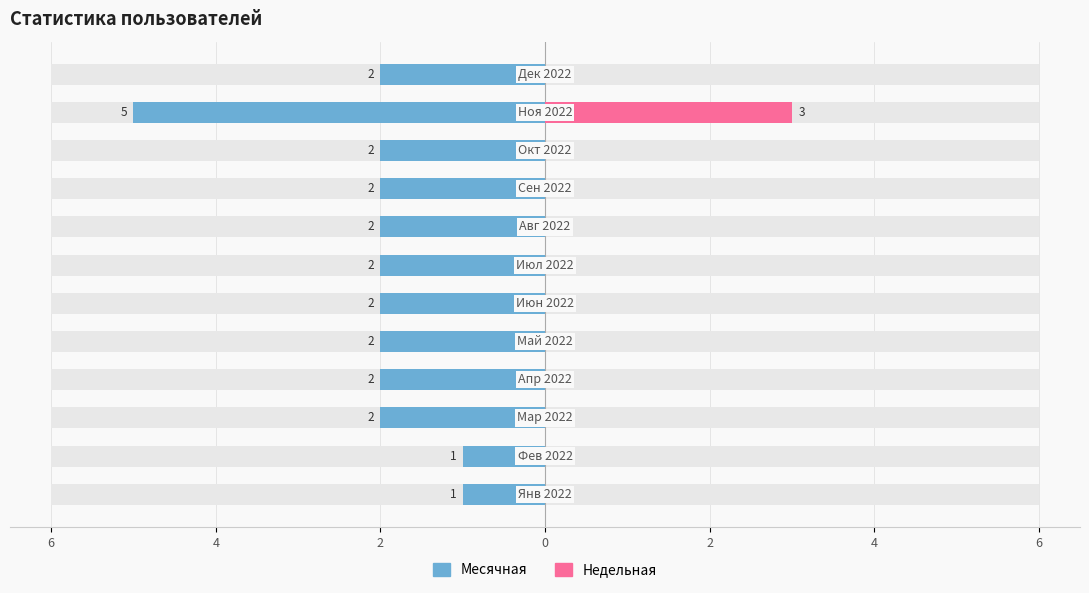

What are all the series names shown in the legend?

Месячная, Недельная